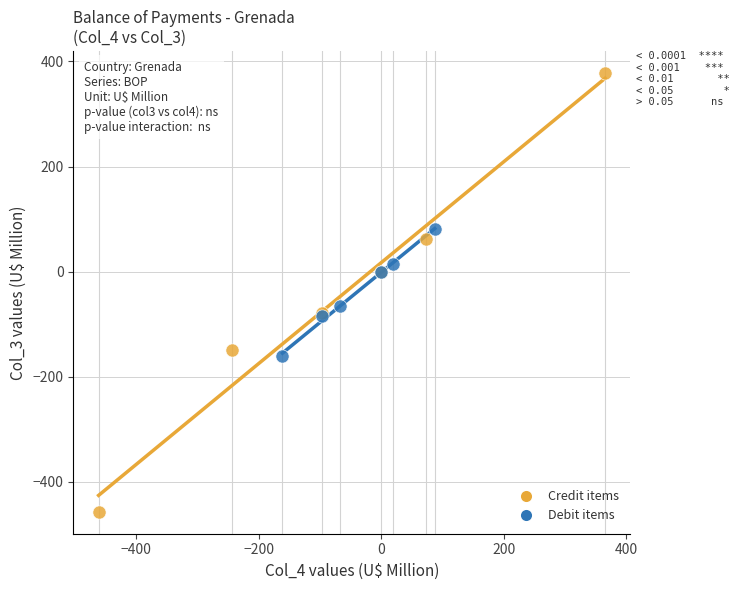

Which series has the widest spread of Y values?

Credit items